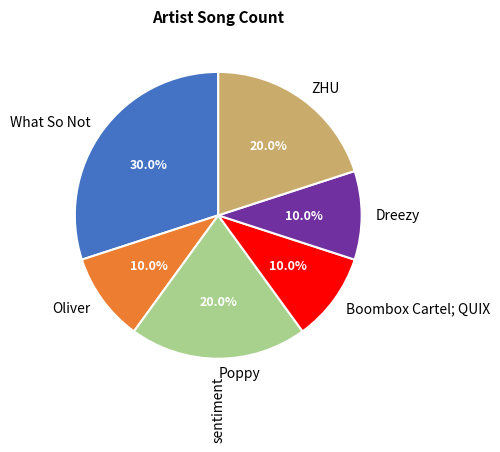

How many slices are in this pie chart?

6